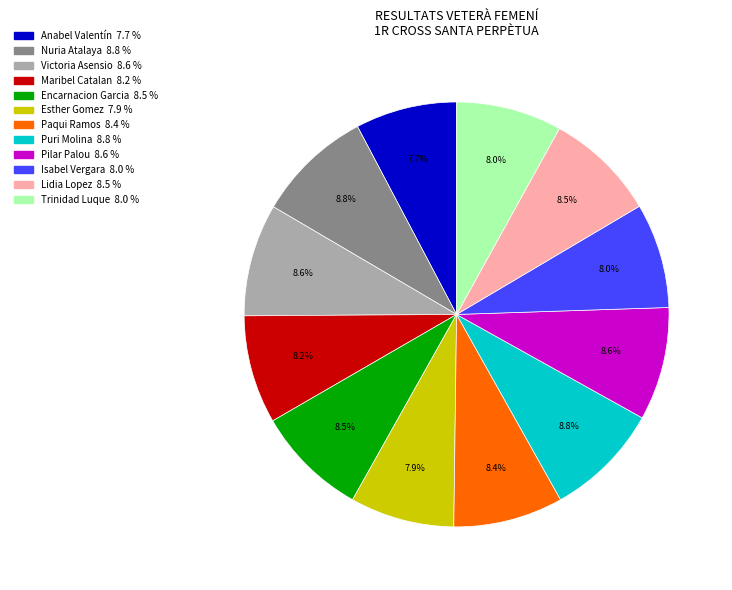

What percentage do Esther Gomez and Encarnacion Garcia together represent?

16.4%